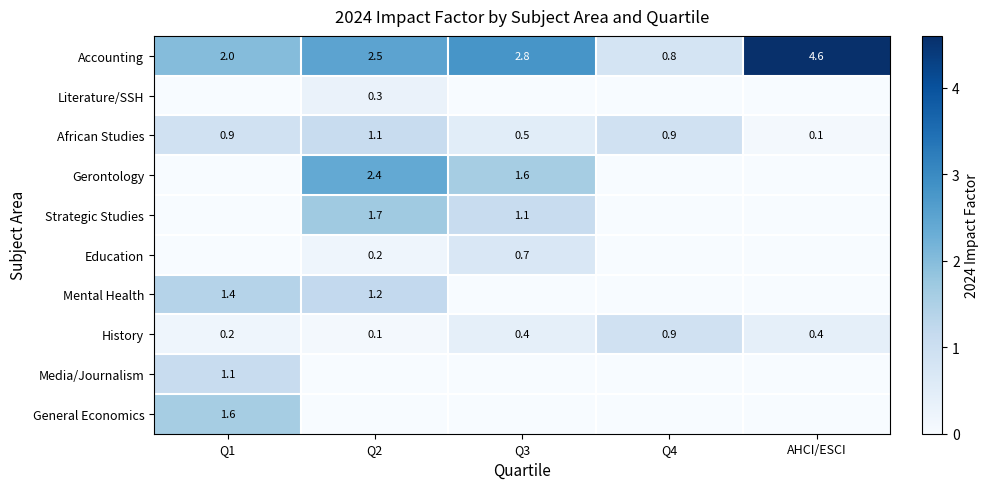

List the labels in order of Accounting value, largest first.

AHCI/ESCI, Q3, Q2, Q1, Q4